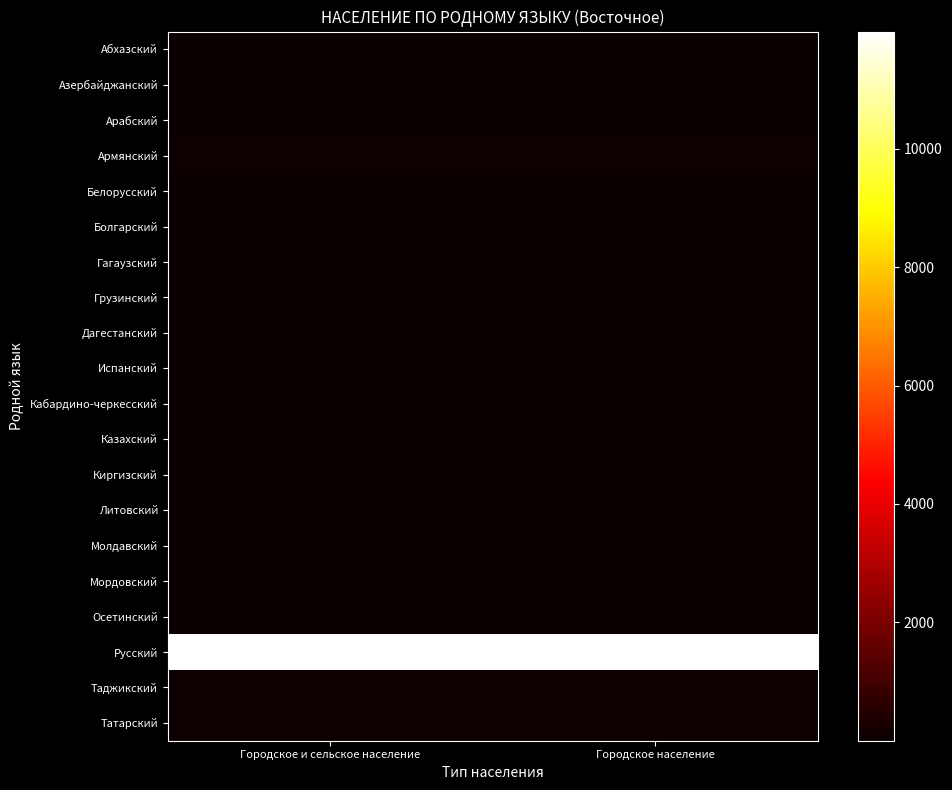

What is the difference between the highest and lowest values at Городское и сельское население?

11978